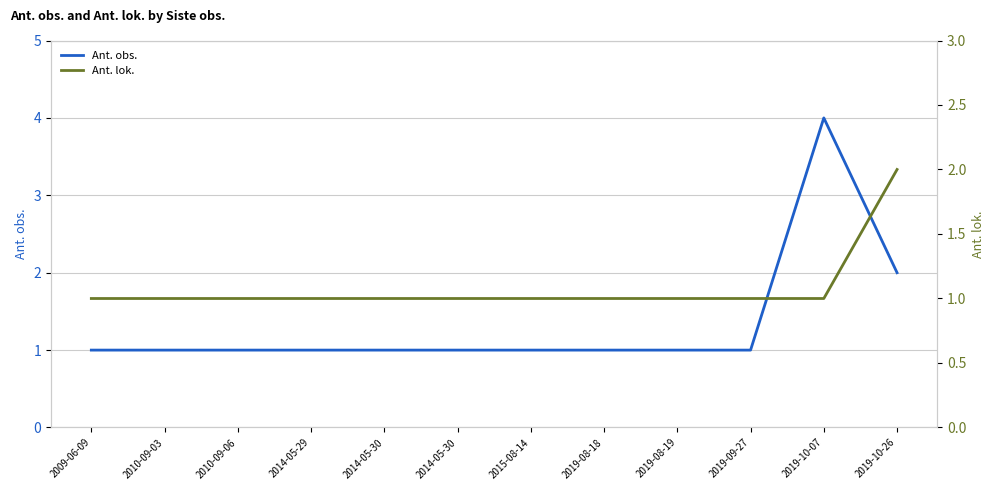

Reading left to right, what are all the values shown in this chart?

Ant. obs.: 1	1	1	1	1	1	1	1	1	1	4	2
Ant. lok.: 1	1	1	1	1	1	1	1	1	1	1	2